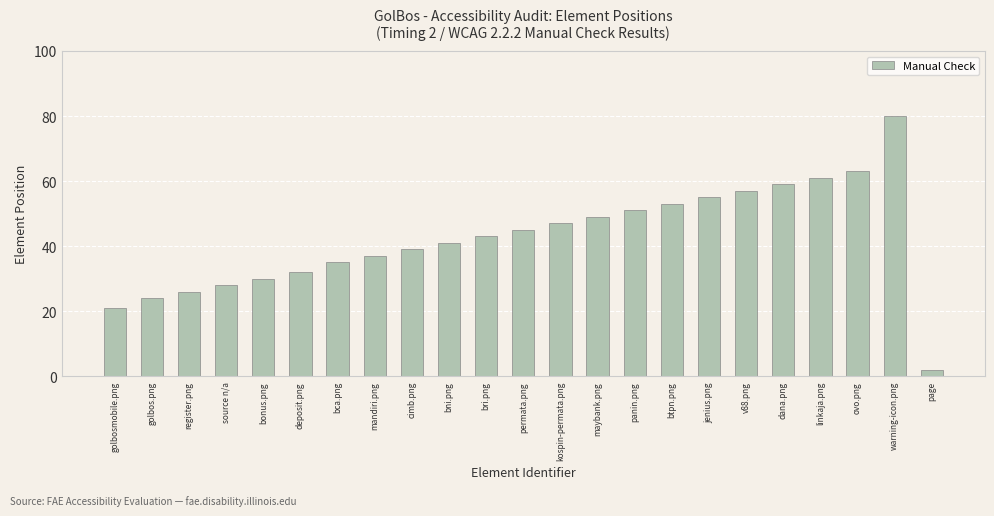

Rank the categories by value from lowest to highest.

page, golbosmobile.png, golbos.png, register.png, source n/a, bonus.png, deposit.png, bca.png, mandiri.png, cimb.png, bni.png, bri.png, permata.png, kospin-permata.png, maybank.png, panin.png, btpn.png, jenius.png, v88.png, dana.png, linkaja.png, ovo.png, warning-icon.png